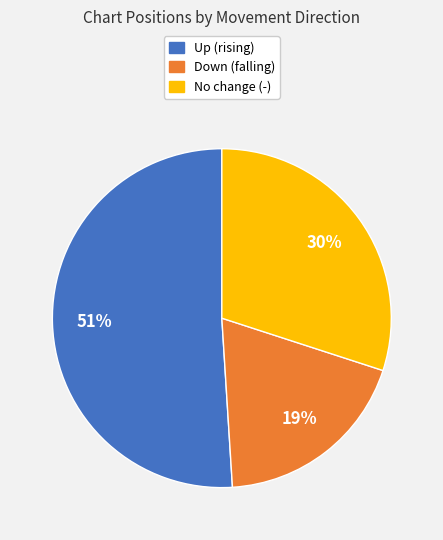

To the nearest percent, what is the difference between the largest and smallest slice percentages?

32%